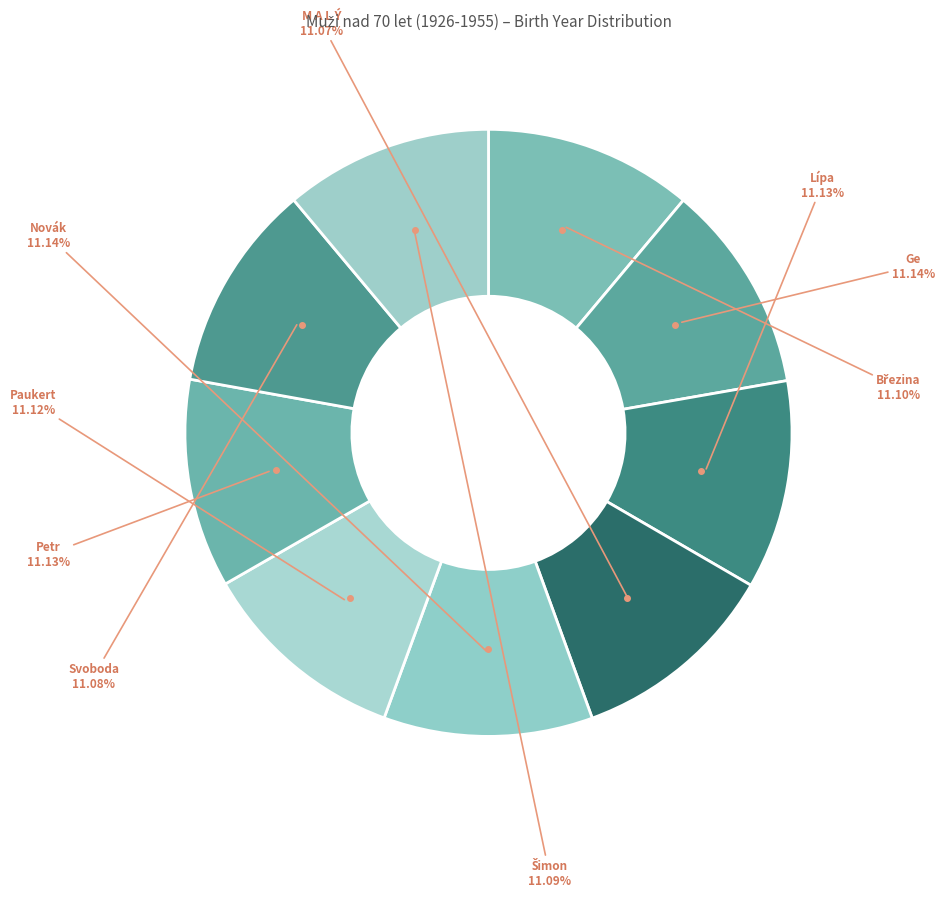

Does any single category account for the majority?

No